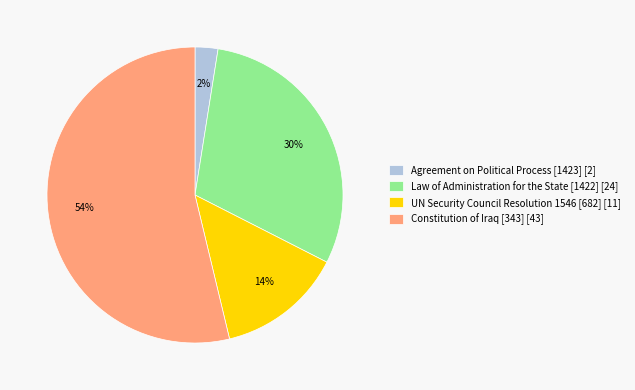

Which slice is the smallest?

Agreement on Political Process [1423]